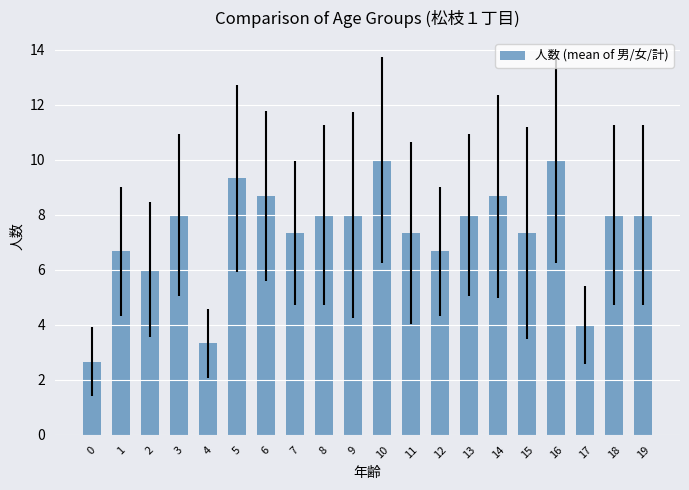

Count the number of data series in this chart.

1